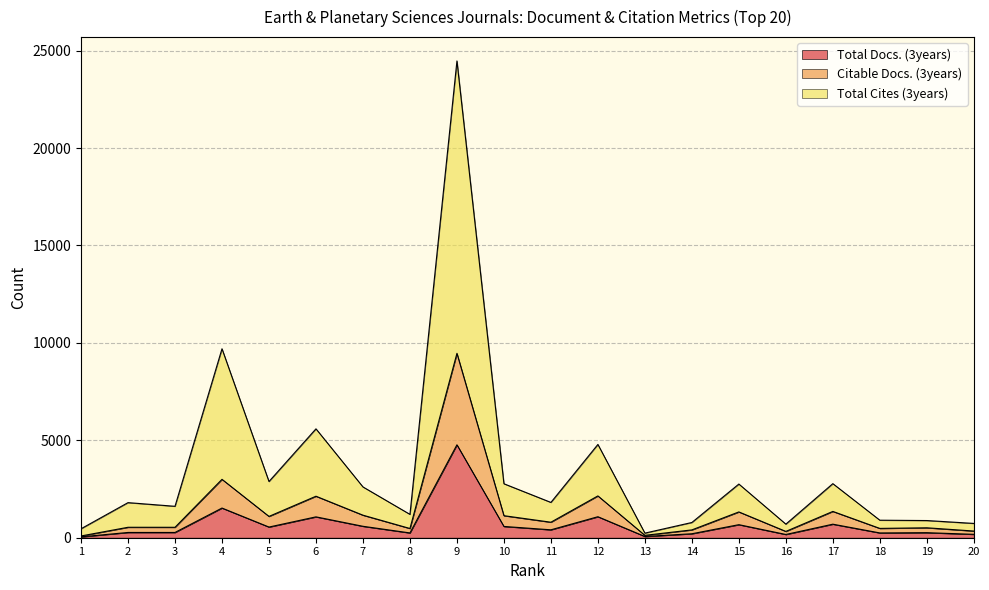

True or false: Total Docs. (3years) has more than 0 points higher than both neighbors.

True